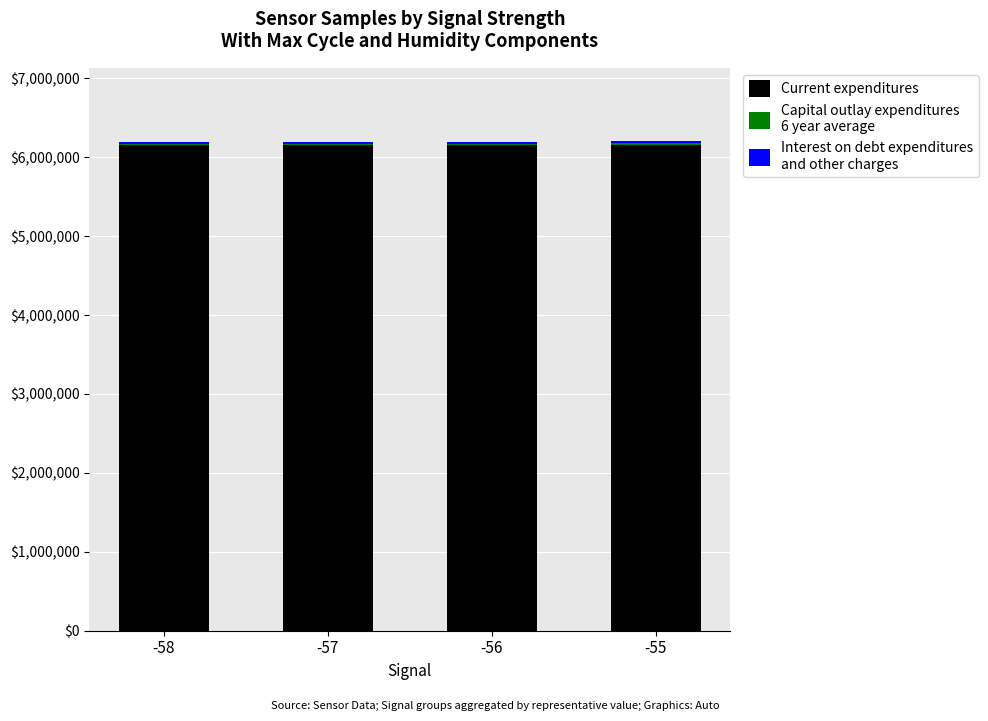

Are the bars grouped side by side (vs. stacked)?

No